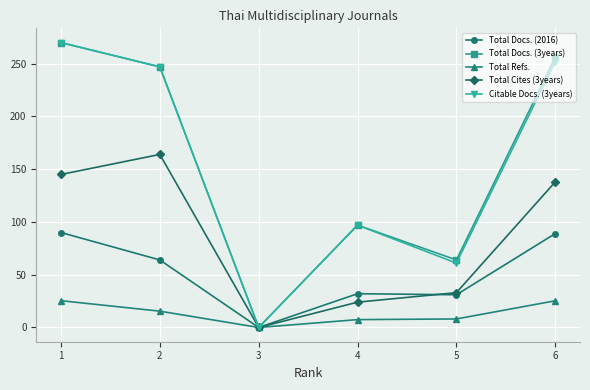

What is the total value across all series at 5?

197.1